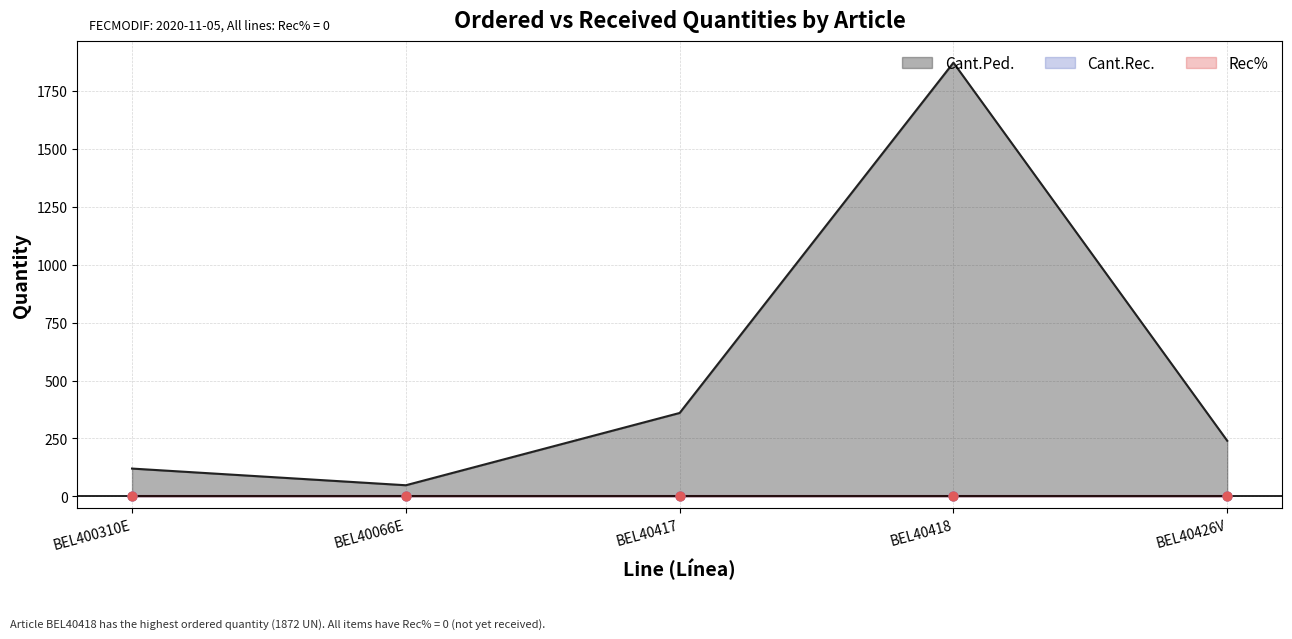

Is the value of Rec% at BEL40417 greater than the value of Cant.Ped. at BEL40418?

No